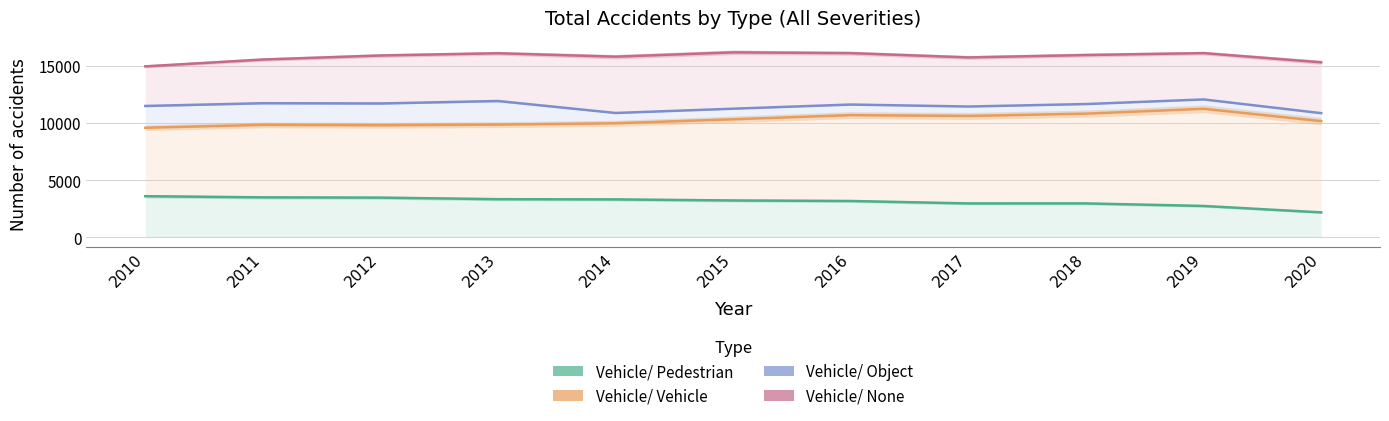

What is the difference between the maximum and minimum values in the Vehicle/ Pedestrian series?

1416